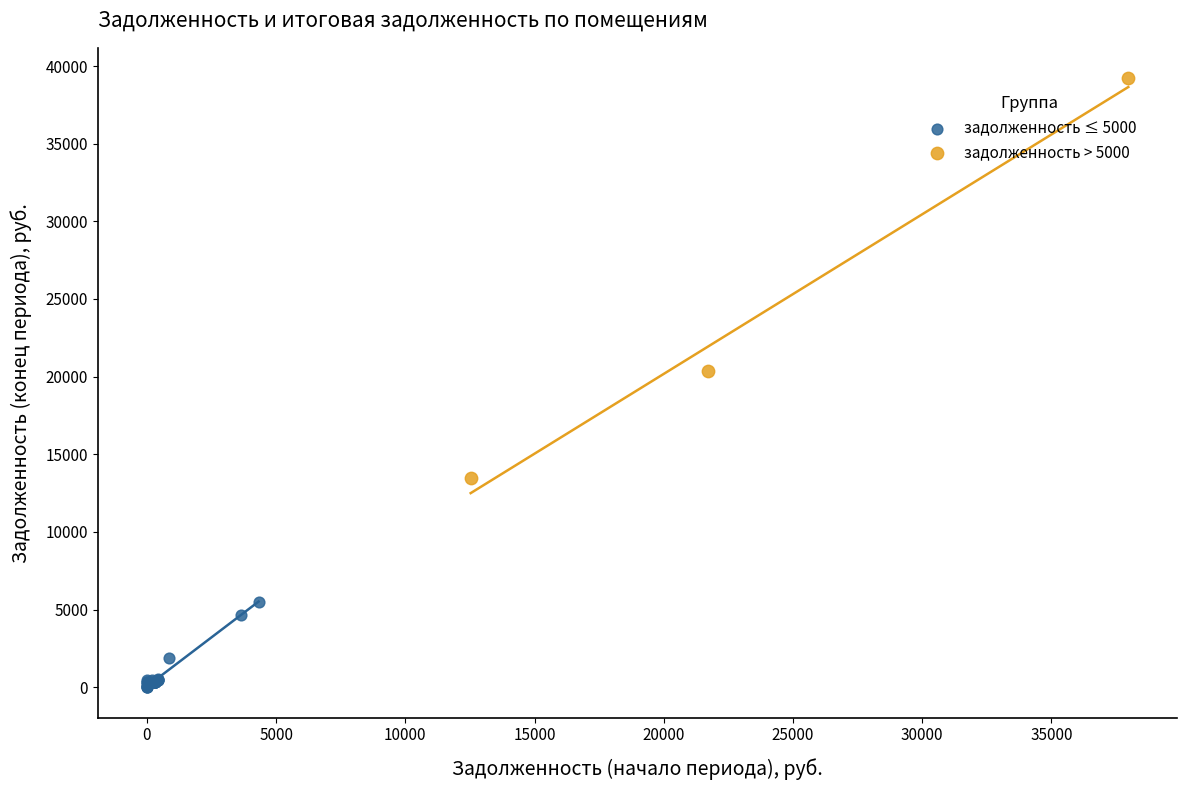

Which series reaches the minimum Y coordinate?

задолженность ≤ 5000